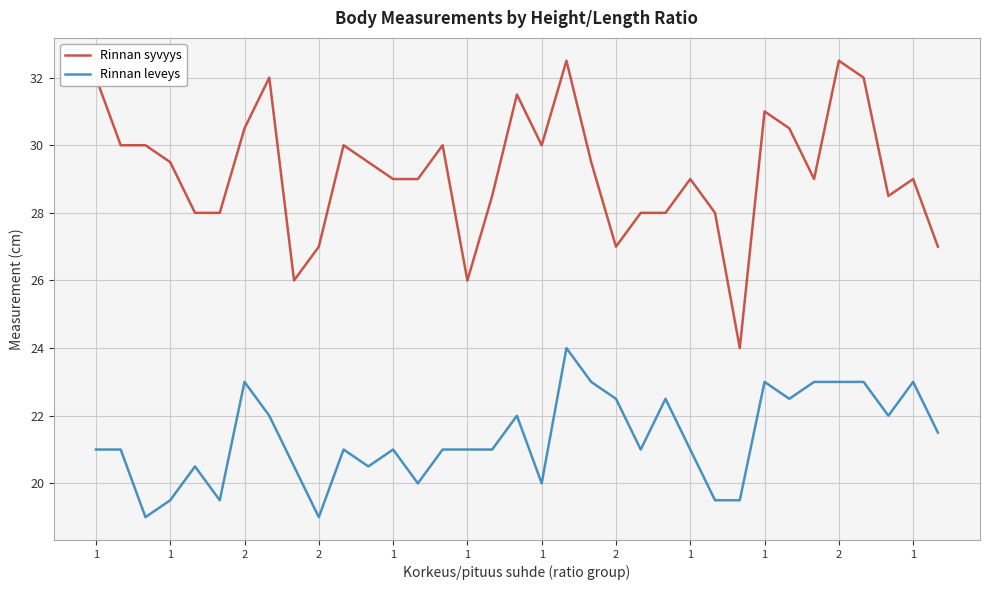

Which series has the largest total across all categories?

Rinnan syvyys